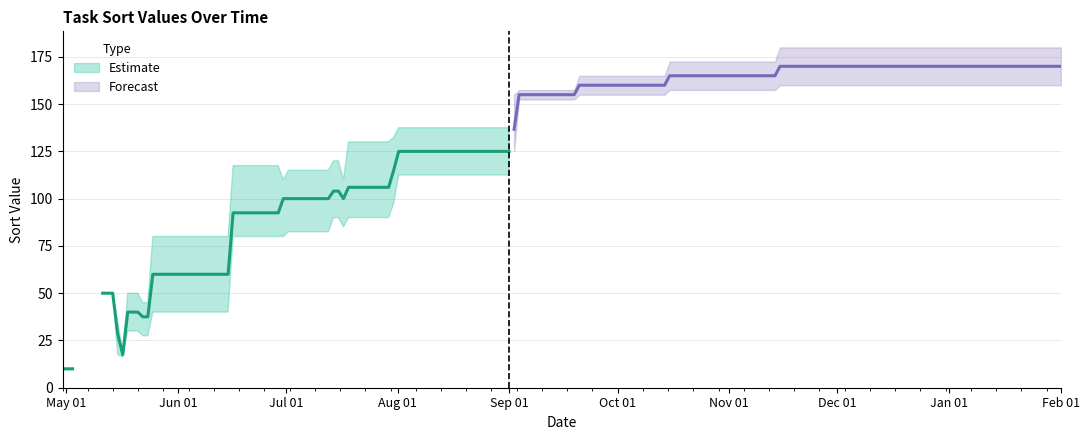

True or false: the data shows 234 at 2018/09/20.

False